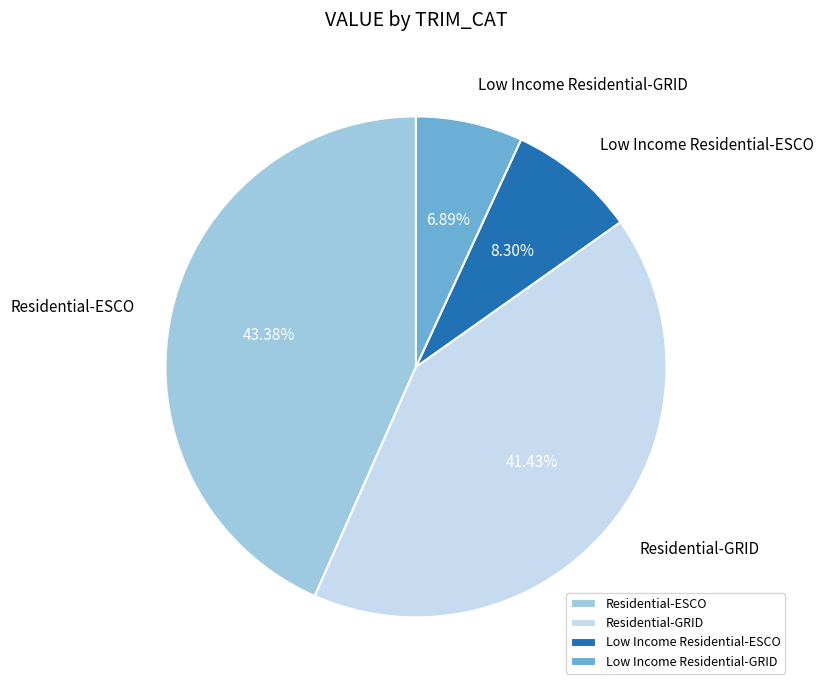

To the nearest percent, what is the difference between the largest and smallest slice percentages?

36%